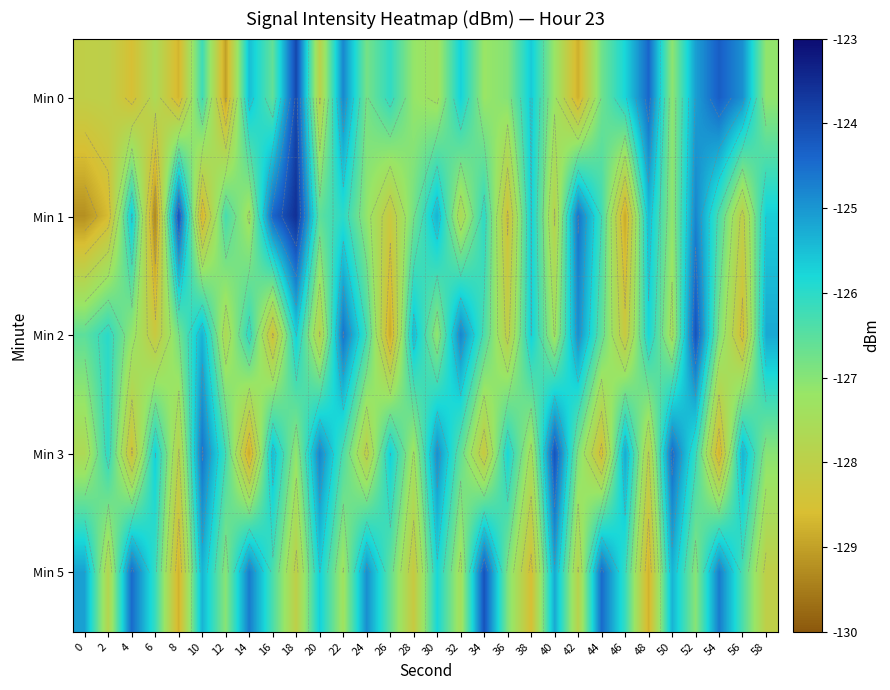

Which has a higher value, 10 or 8?

10